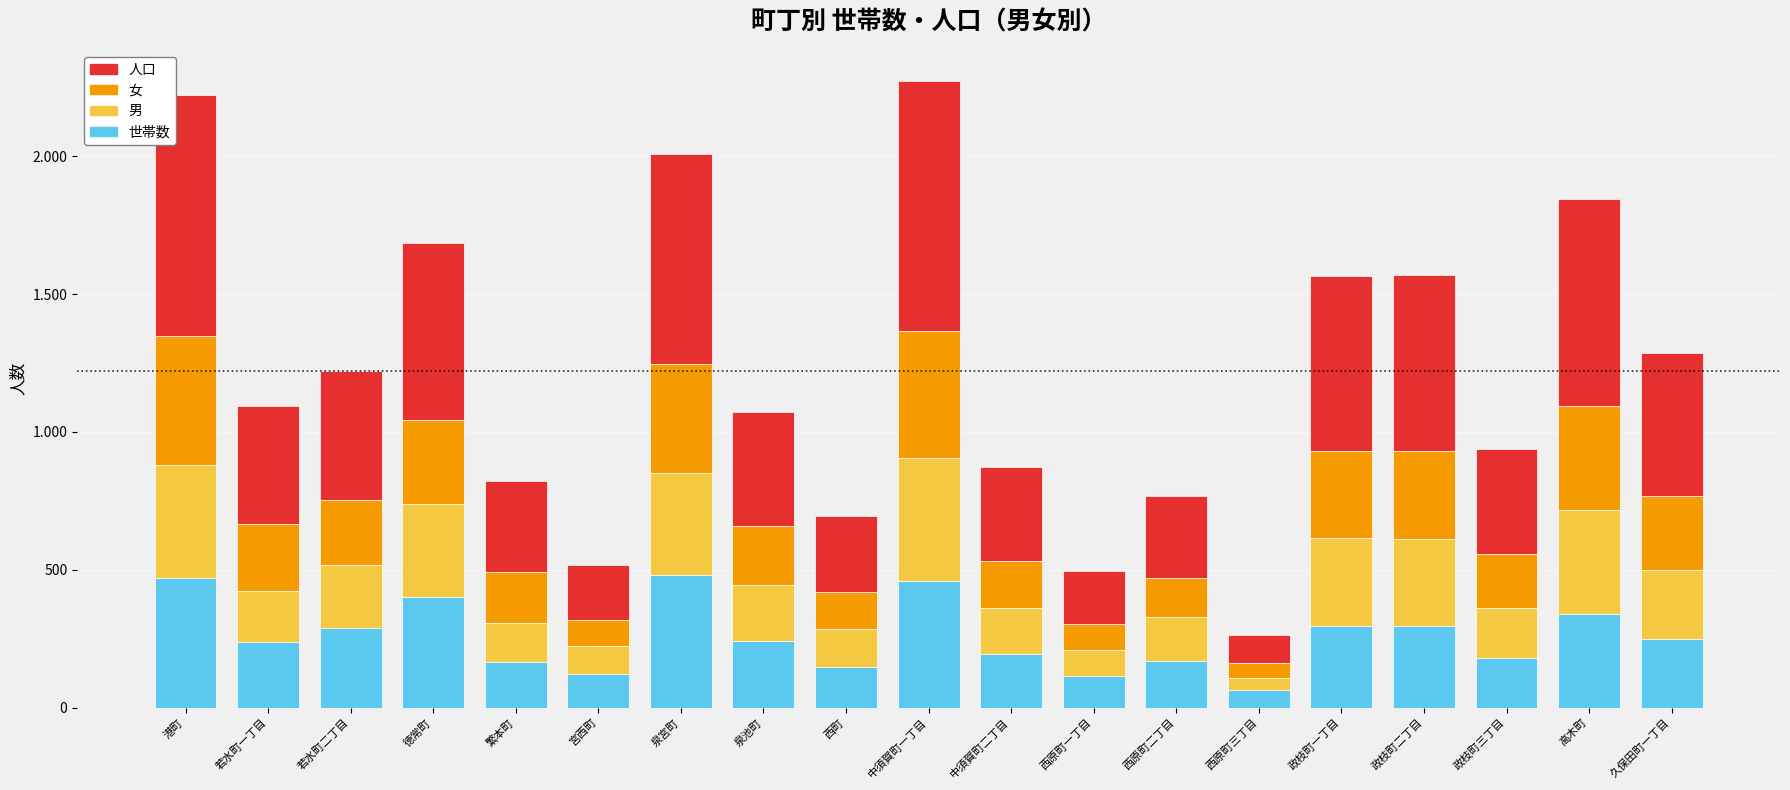

At which label does 人口 first exceed 427?

港町